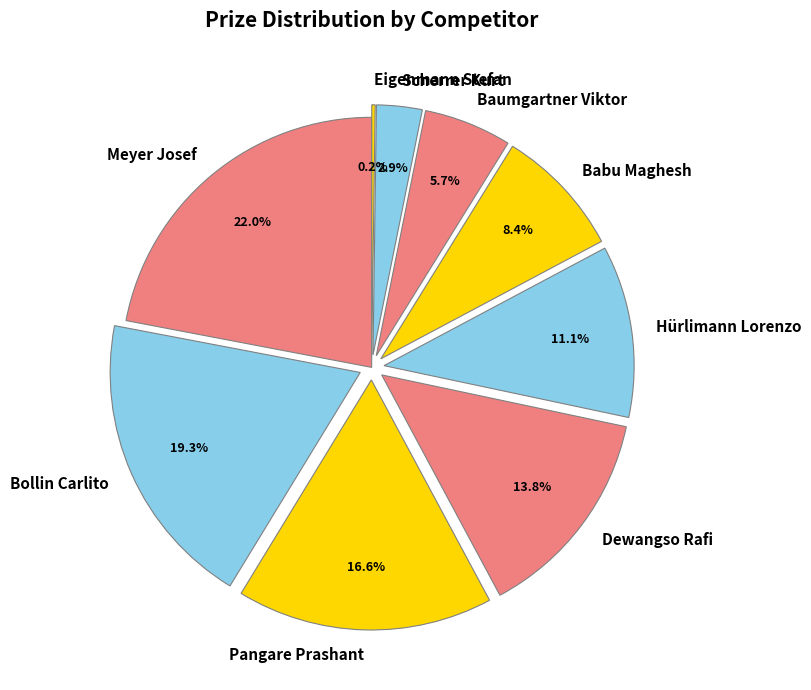

To the nearest percent, what is the difference between the largest and smallest slice percentages?

22%